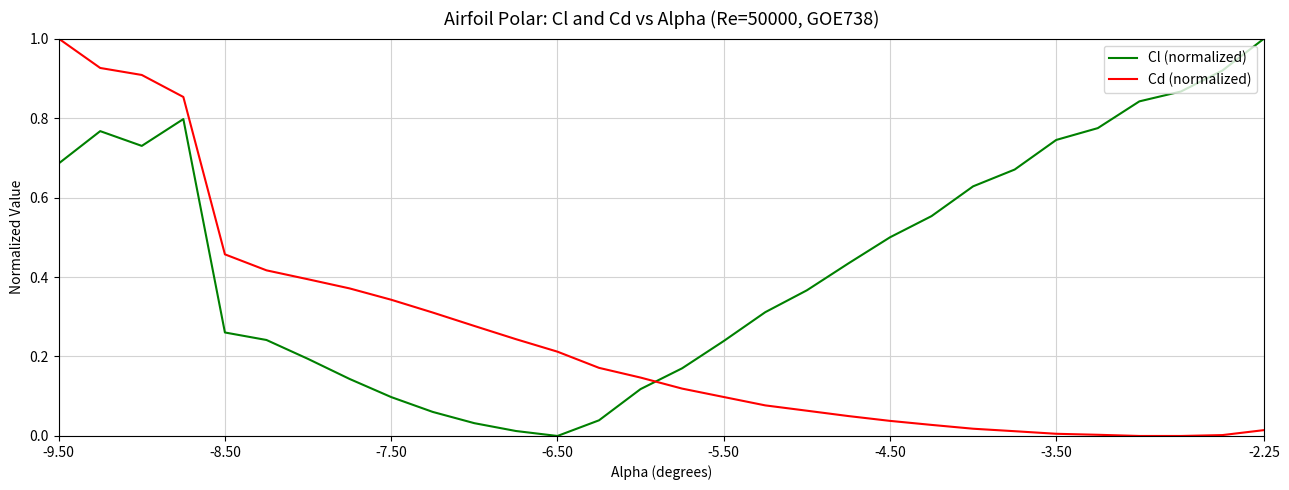

What is the difference between the maximum and minimum values in the Cd (normalized) series?

1.0